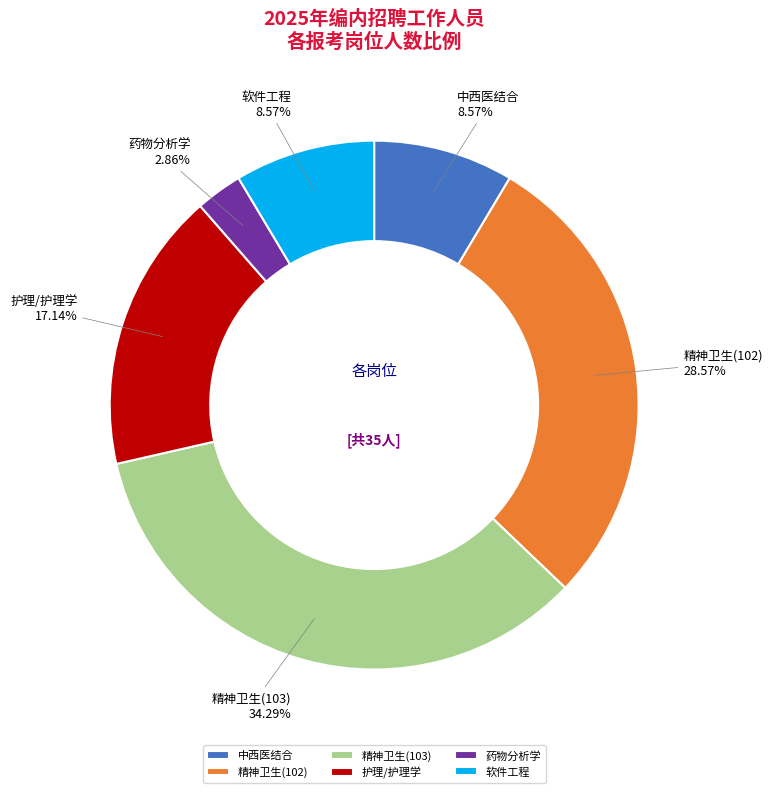

Is there a majority slice in this chart?

No